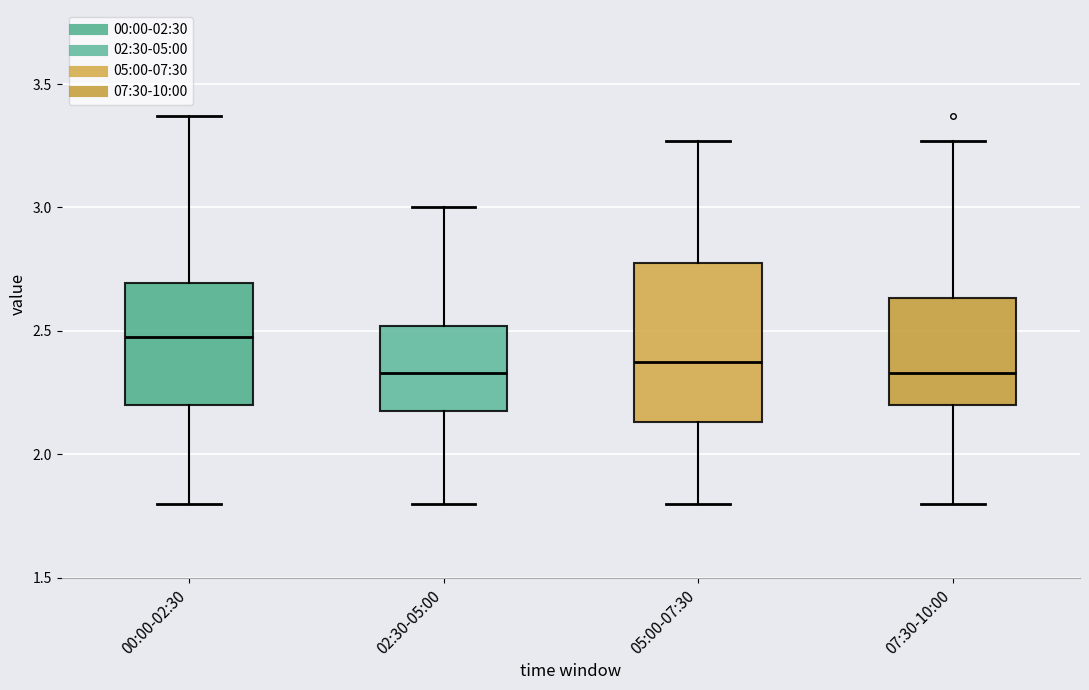

Where does the median line of the box for 02:30-05:00 sit on the y-axis? The values are not printed on the chart, so give them approximately, as read against the axis.

2.35